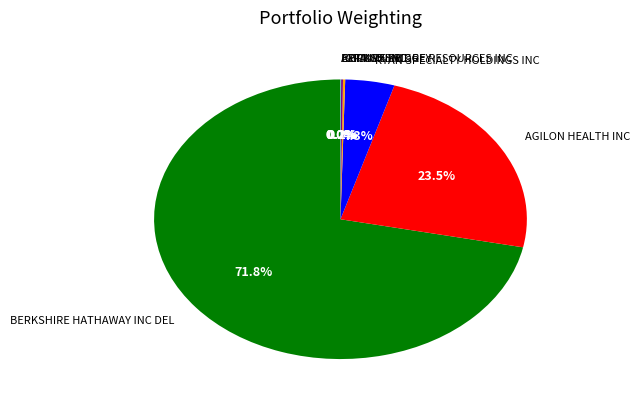

Is there a majority slice in this chart?

Yes